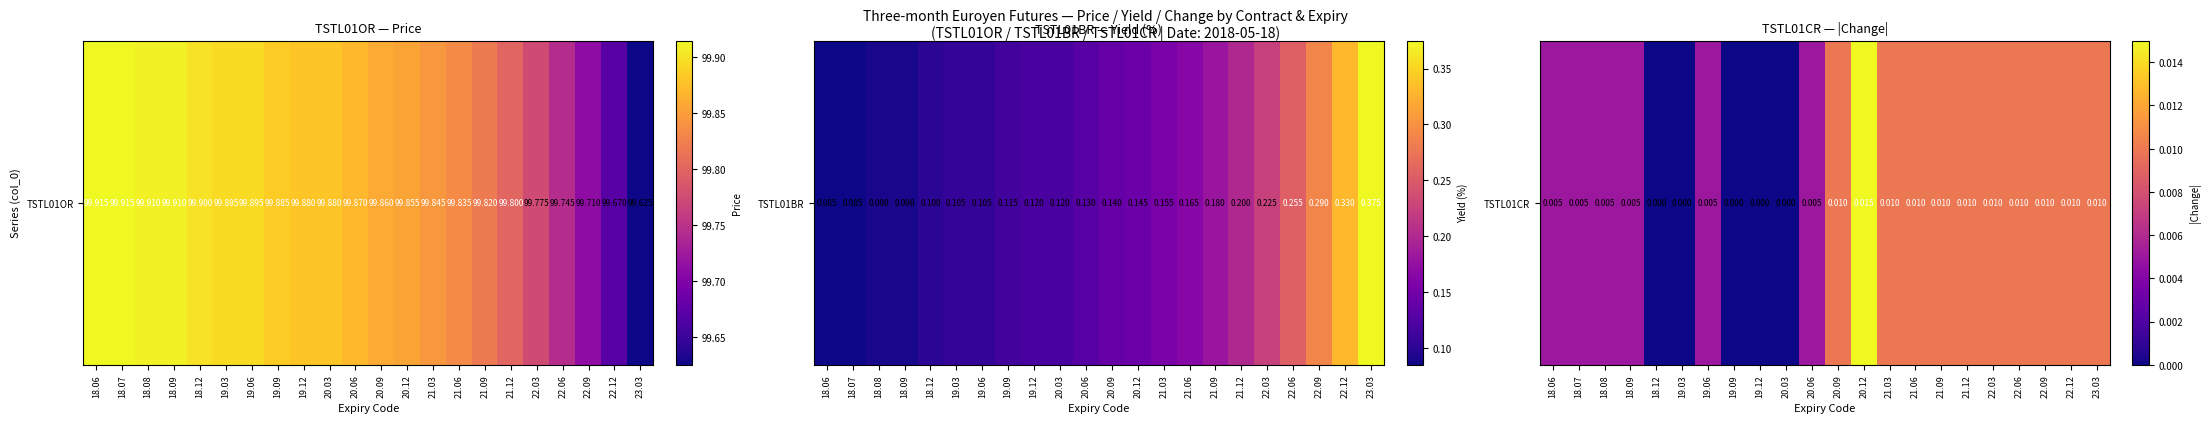

At which category does the chart reach its minimum across all series?

18.12